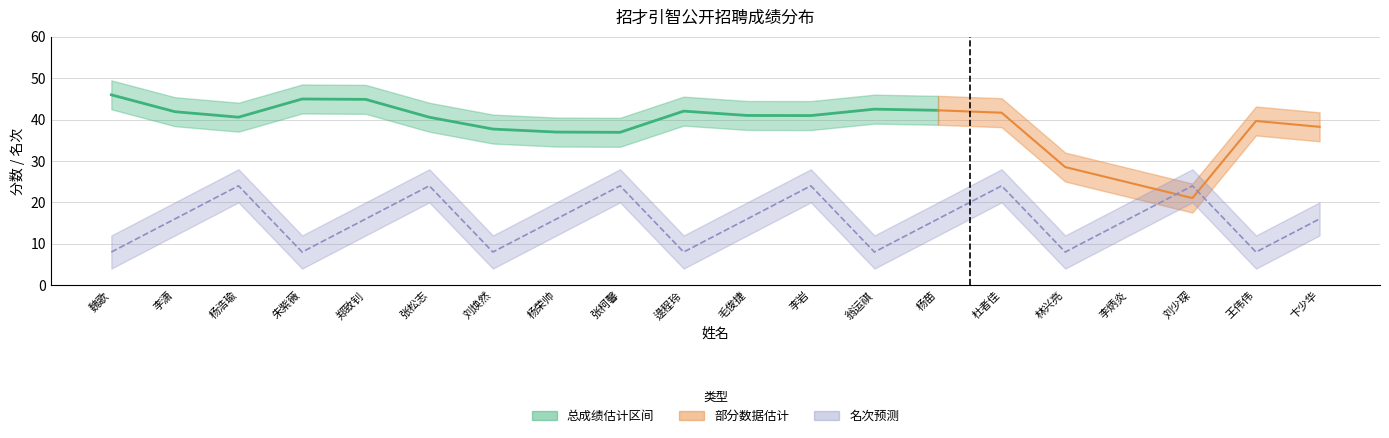

What is the label of the 4th point from the left?

朱紫薇